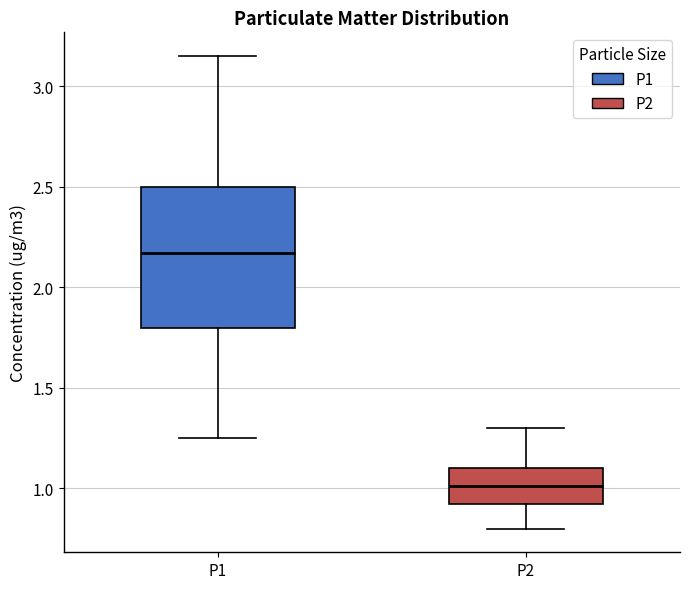

Which box is the tallest, from its lower edge to its upper edge?

P1